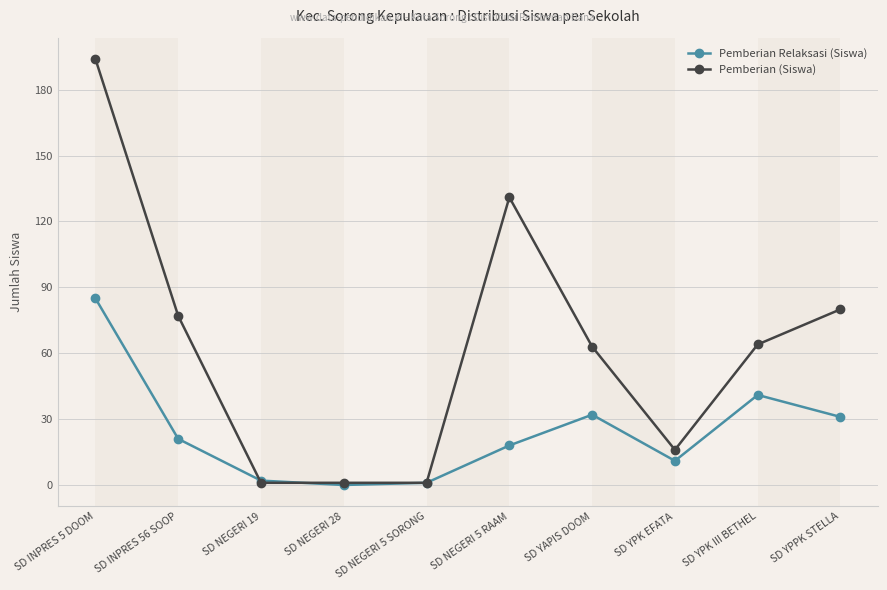

Rank the series at SD NEGERI 5 RAAM from highest to lowest value.

Pemberian (Siswa), Pemberian Relaksasi (Siswa)